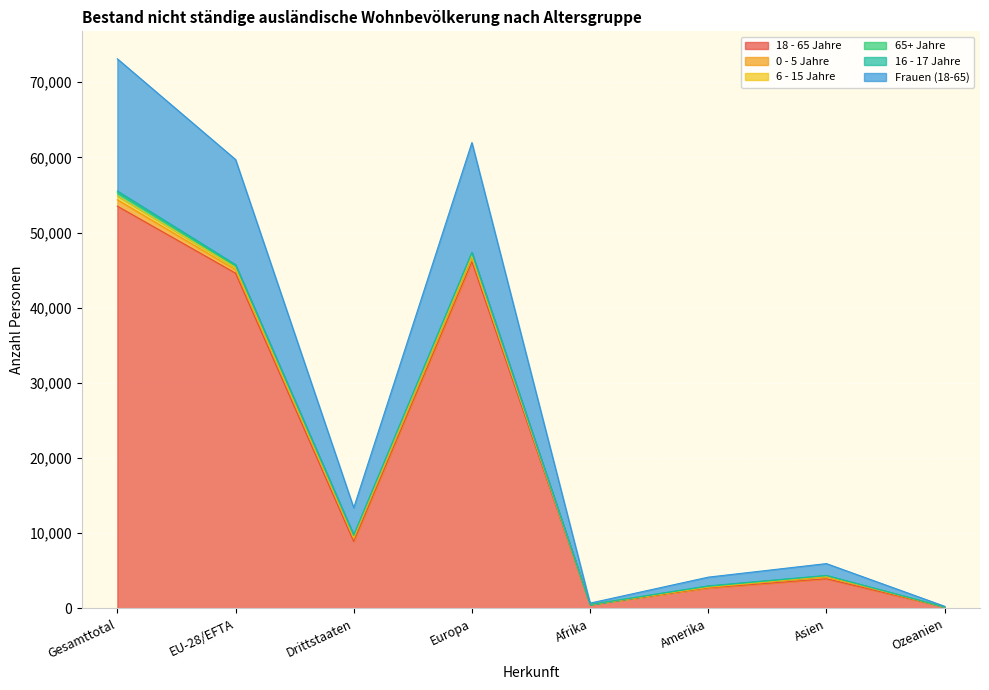

List the series in order of their peak value, highest first.

18 - 65 Jahre, Frauen (18-65), 0 - 5 Jahre, 6 - 15 Jahre, 65+ Jahre, 16 - 17 Jahre